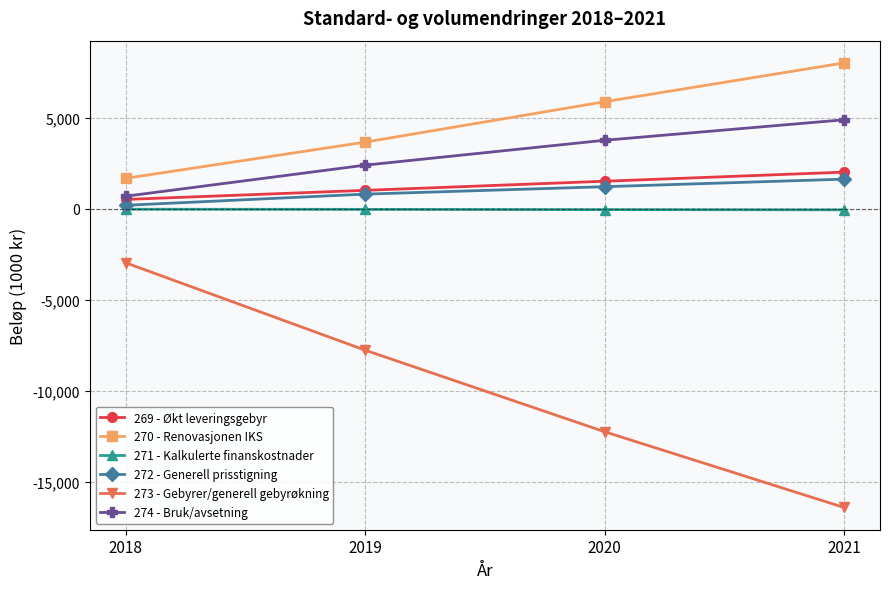

What is the difference between the maximum and minimum values in the 269 - Økt leveringsgebyr series?

1500